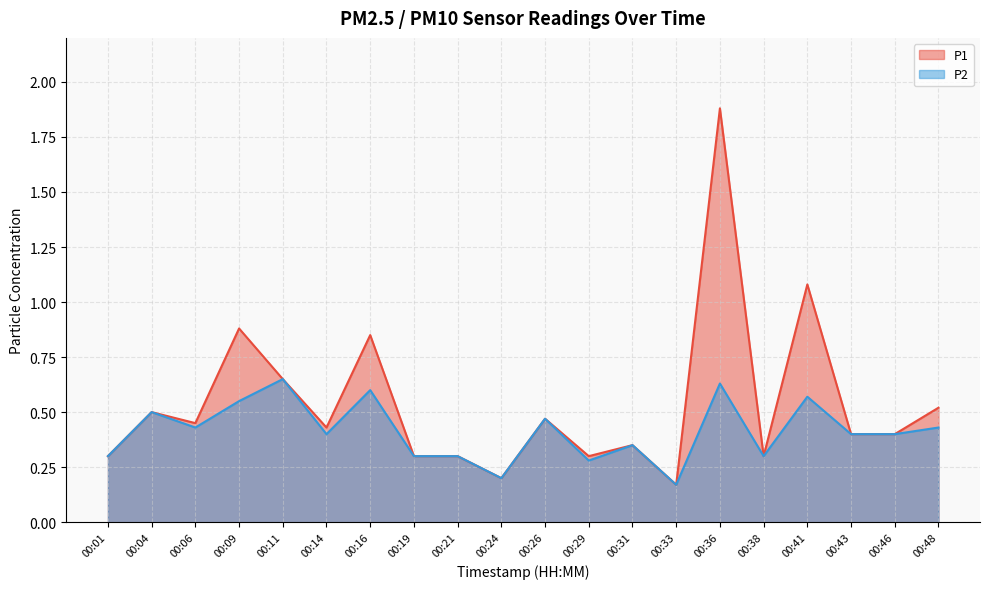

What is the value of the P2 point at the 2nd from the left?

0.5